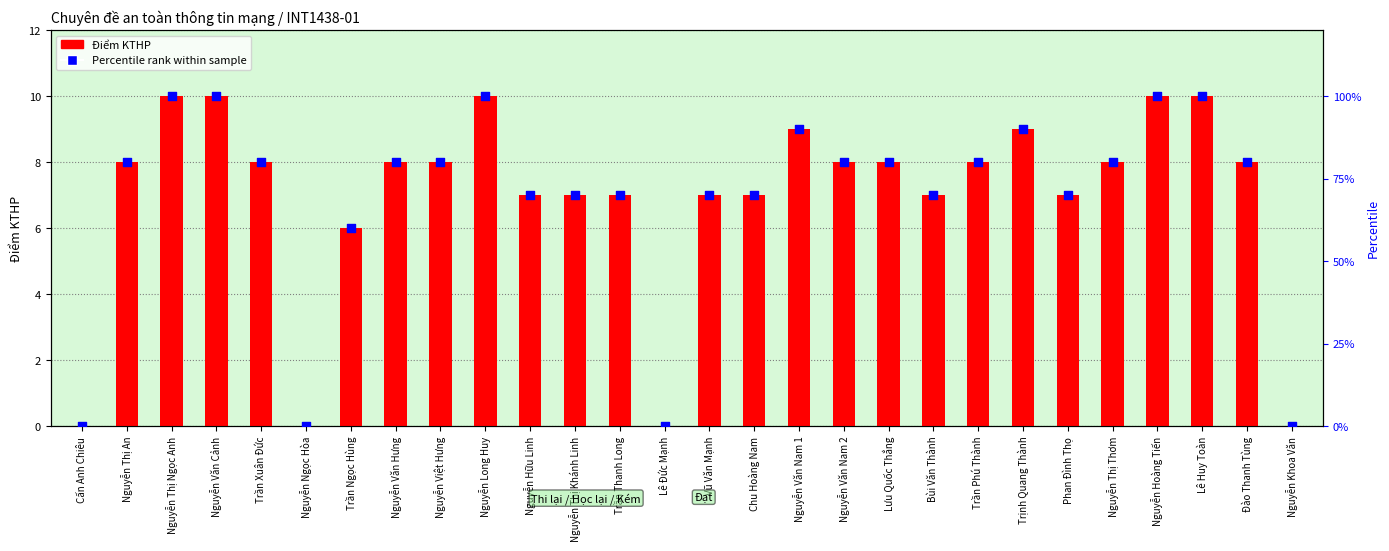

Is the value of Điểm KTHP at Lưu Quốc Thắng greater than the value of Percentile rank at Nguyễn Thị Ngọc Anh?

No